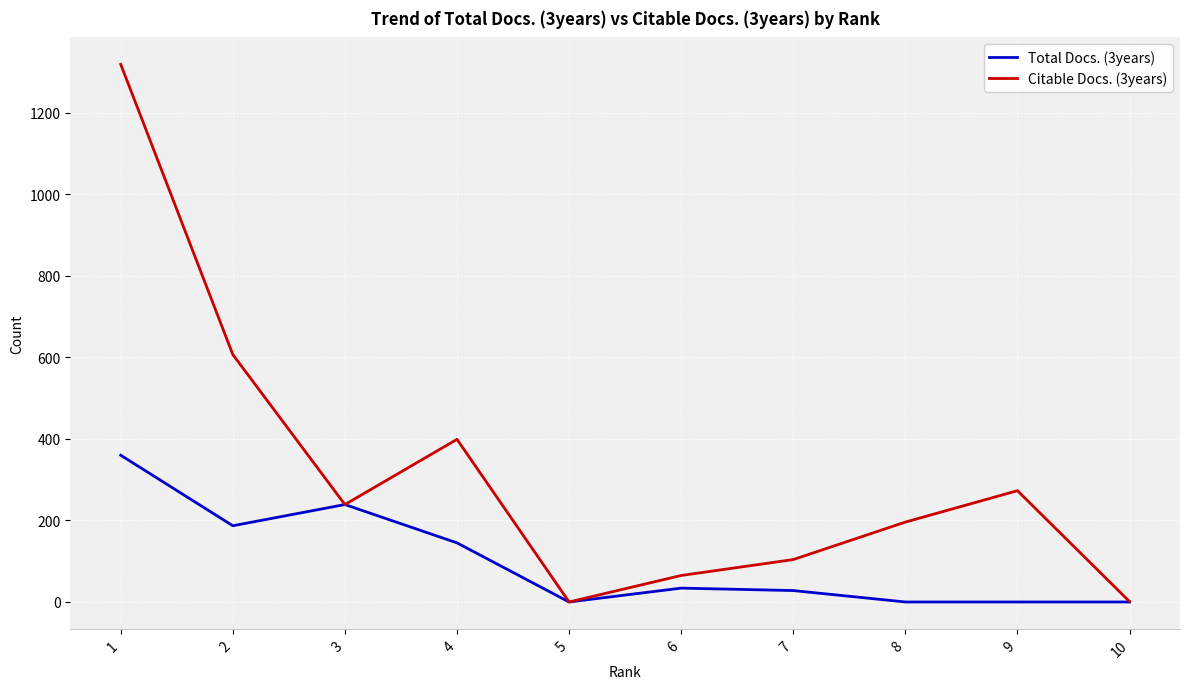

Where is the first local minimum for Total Docs. (3years)?

2